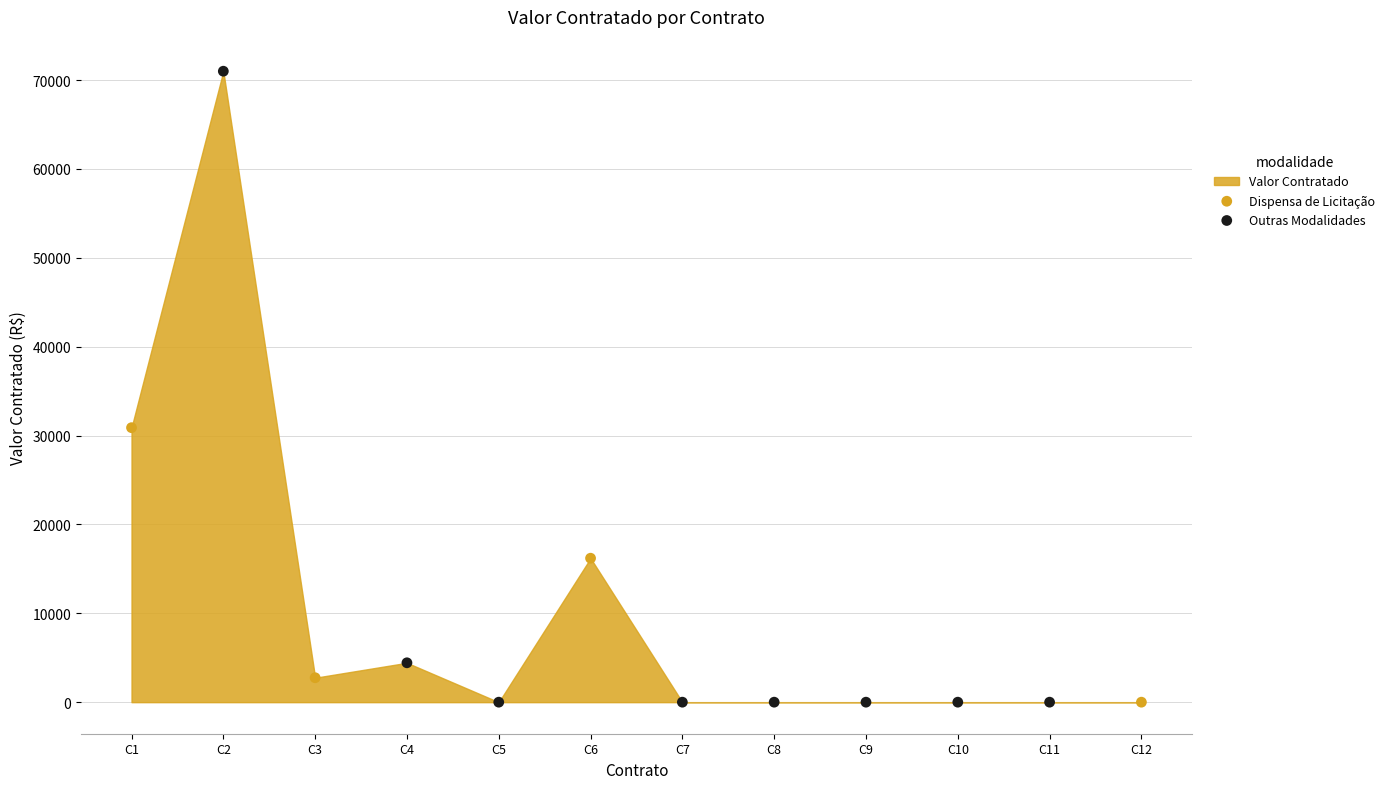

Which series has the largest Y range (max minus min)?

Outras Modalidades